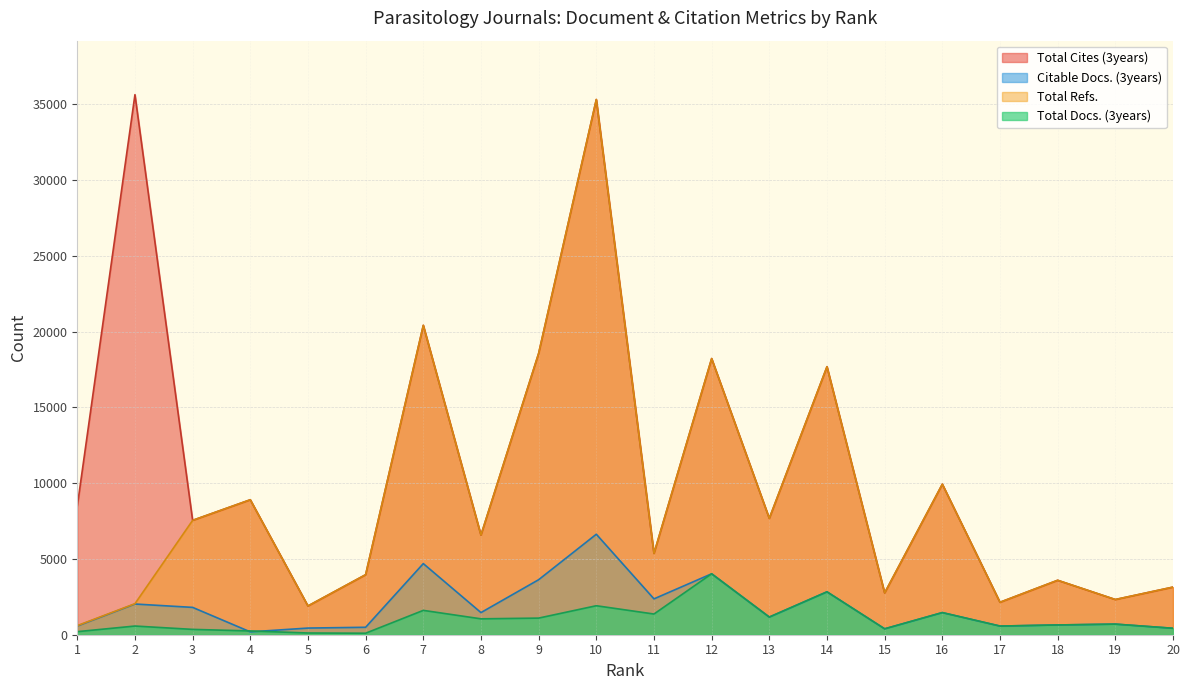

True or false: Total Docs. (3years) and Total Cites (3years) cross at least once.

False